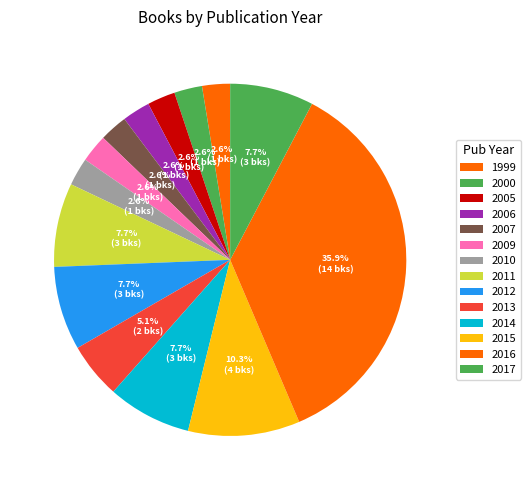

Is it true that 2014 is 14% of the pie?

False